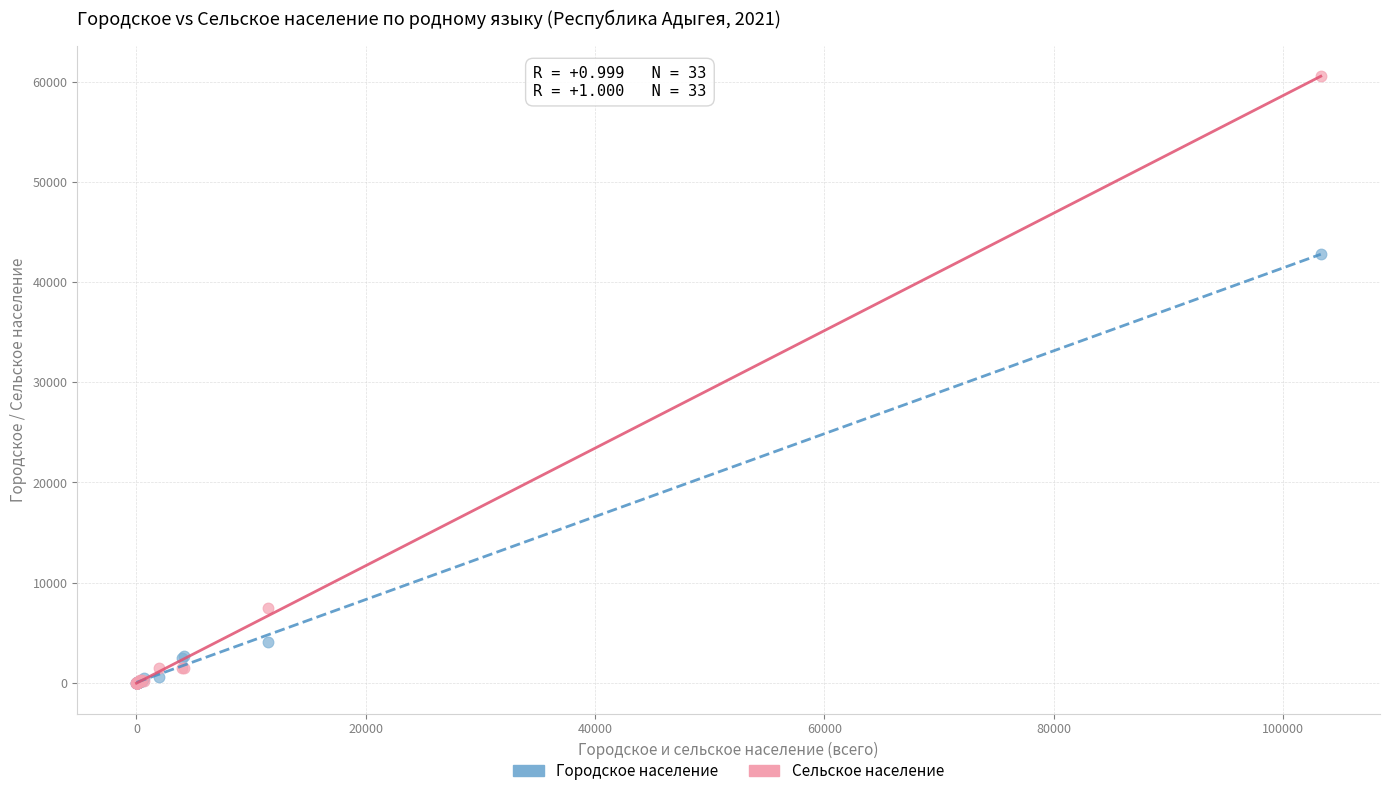

In the Сельское население series, what Y value is closest to 30257?

7428